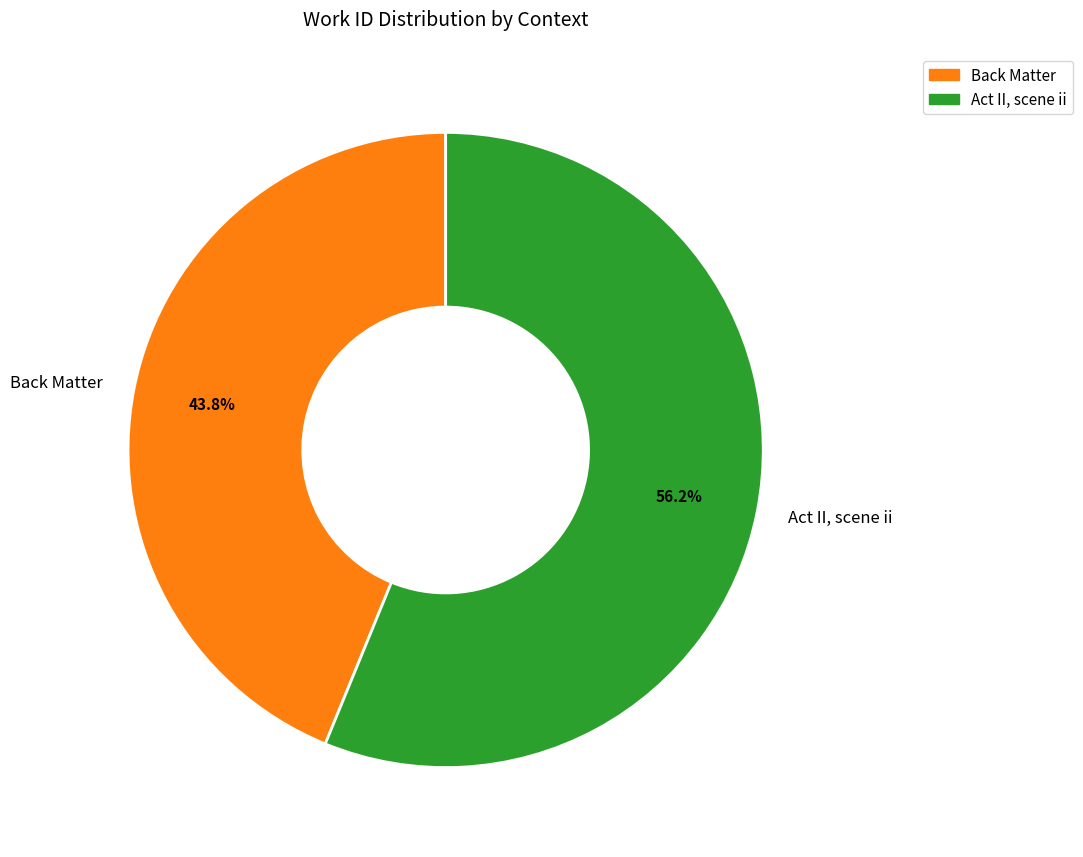

To the nearest percent, what is the combined percentage of Back Matter and Act II, scene ii?

100%